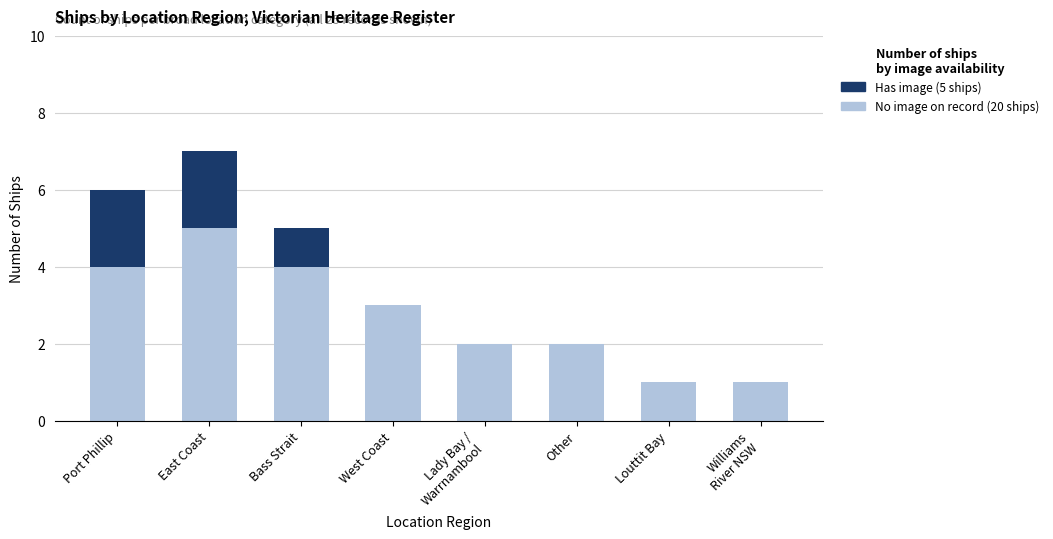

Are the bars grouped side by side (vs. stacked)?

No